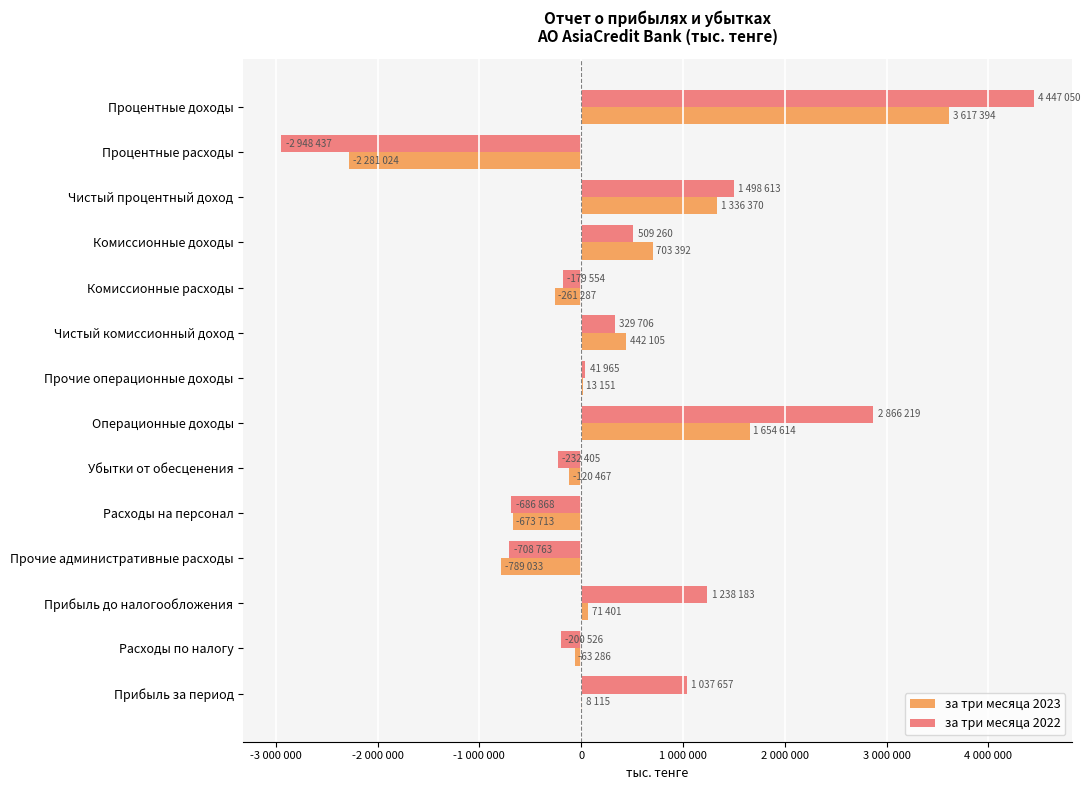

What are all the series names shown in the legend?

за три месяца 2023, за три месяца 2022